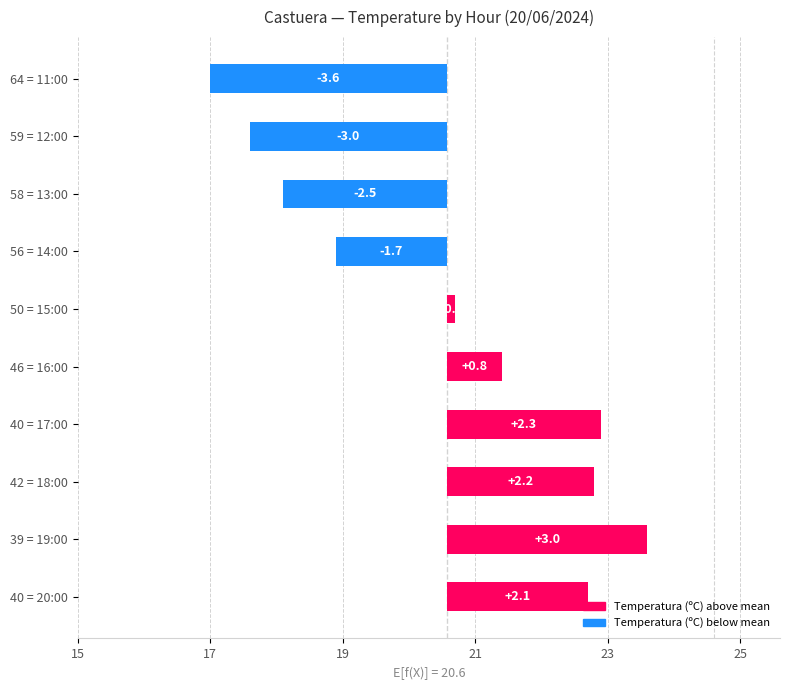

The value at 59 = 12:00 is -3.0. True or false?

True